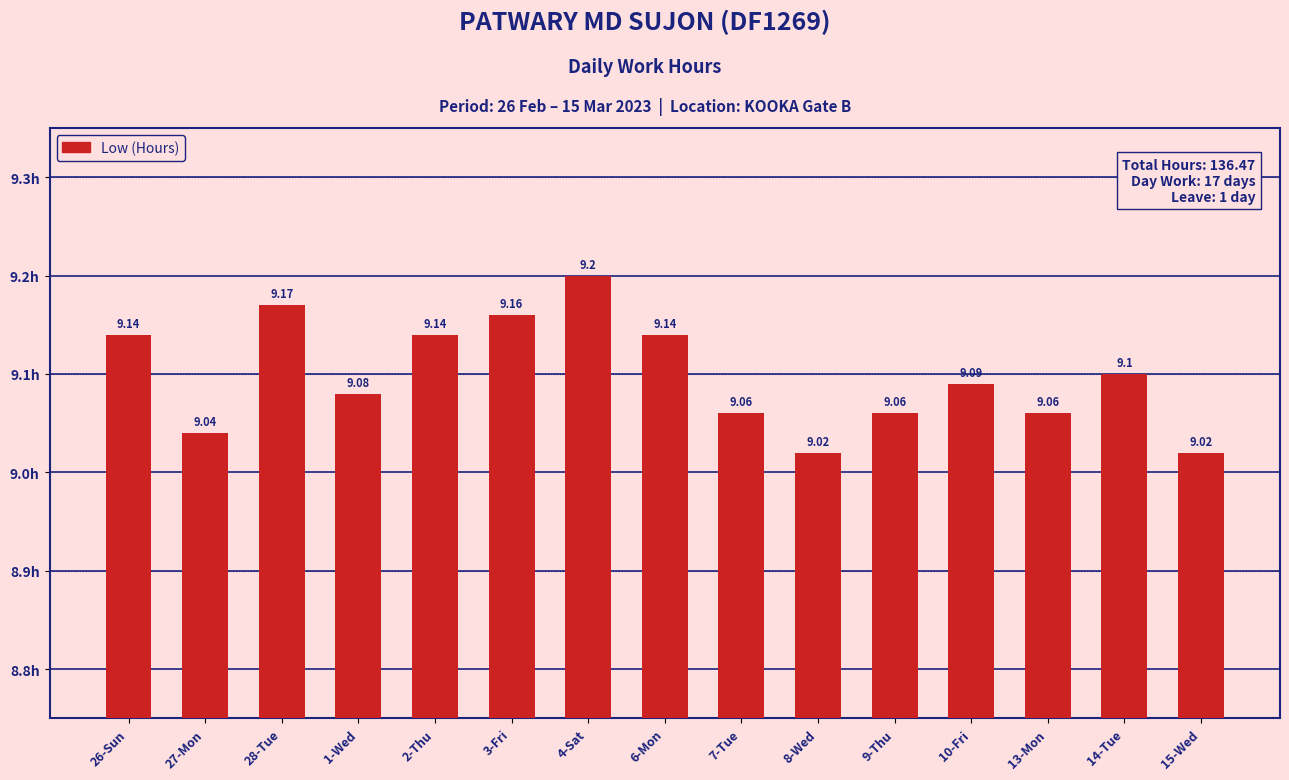

What is the approximate value at 28-Tue?

9.2